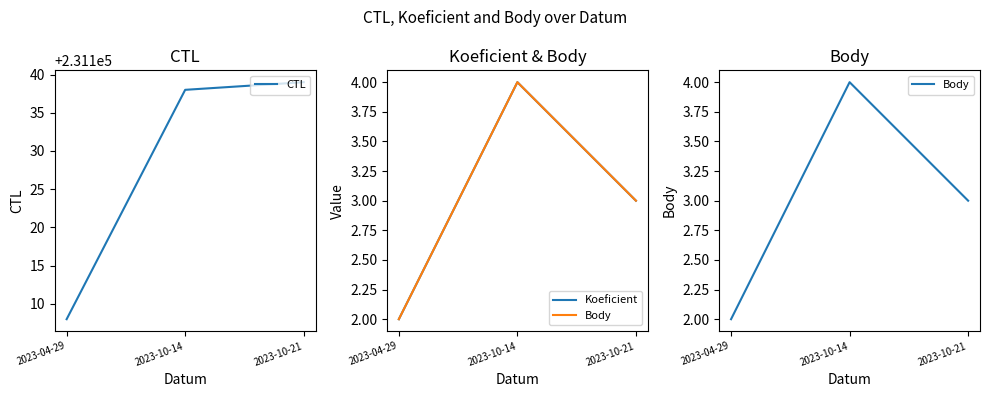

How many values in the Koeficient series are below 3?

1